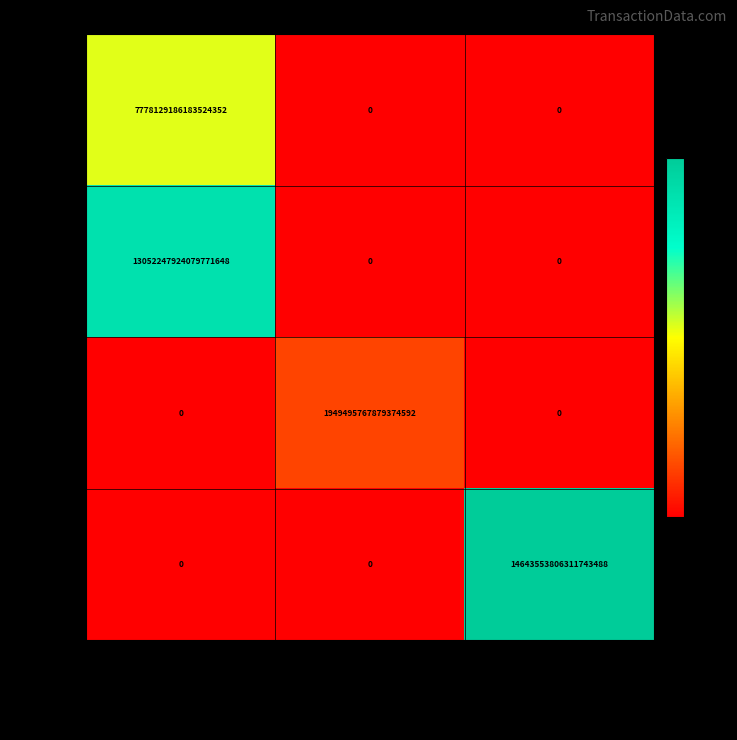

List the series in order of their peak value, highest first.

865670, 865691, 867053, 866143